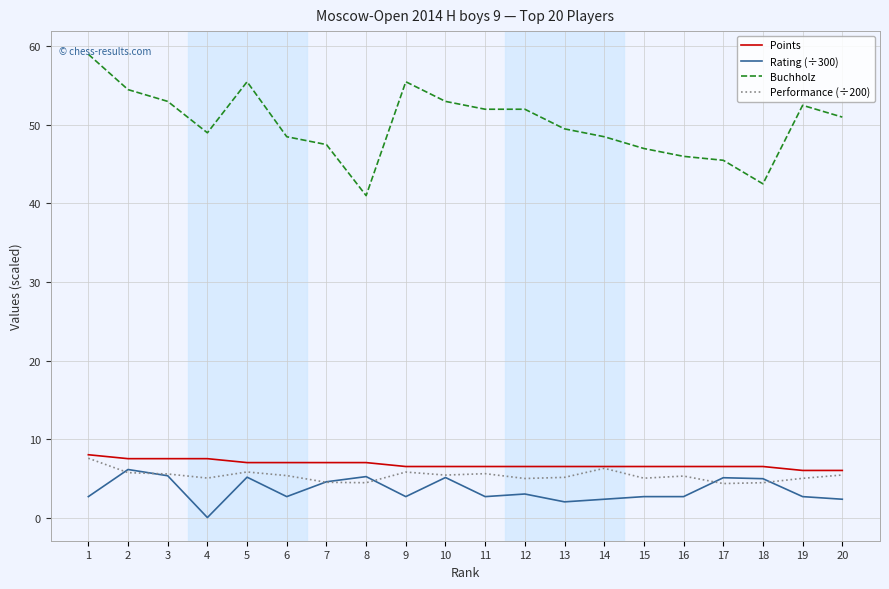

Which series has the largest range (max minus min)?

Buchholz